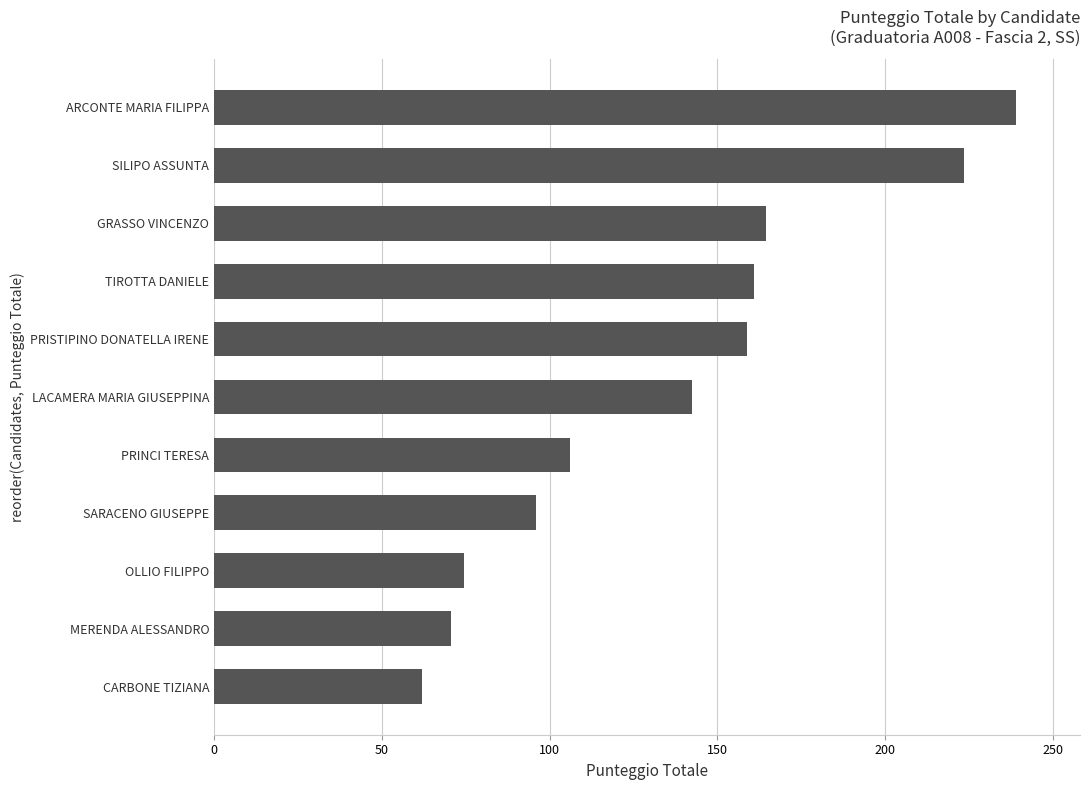

Approximately how many times larger is the value at TIROTTA DANIELE compared to MERENDA ALESSANDRO?

2.3